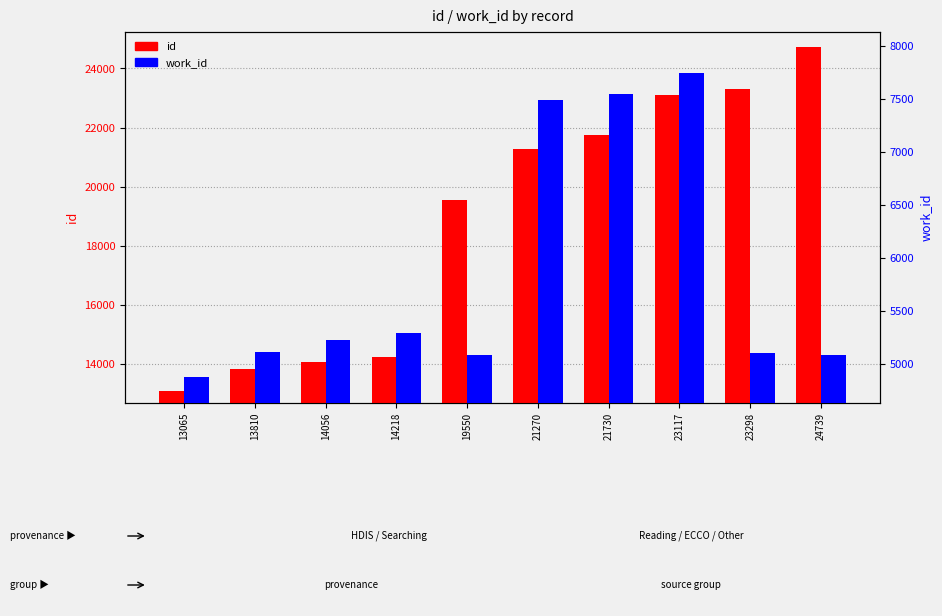

What is the difference between the highest and lowest values at 13065?

8190